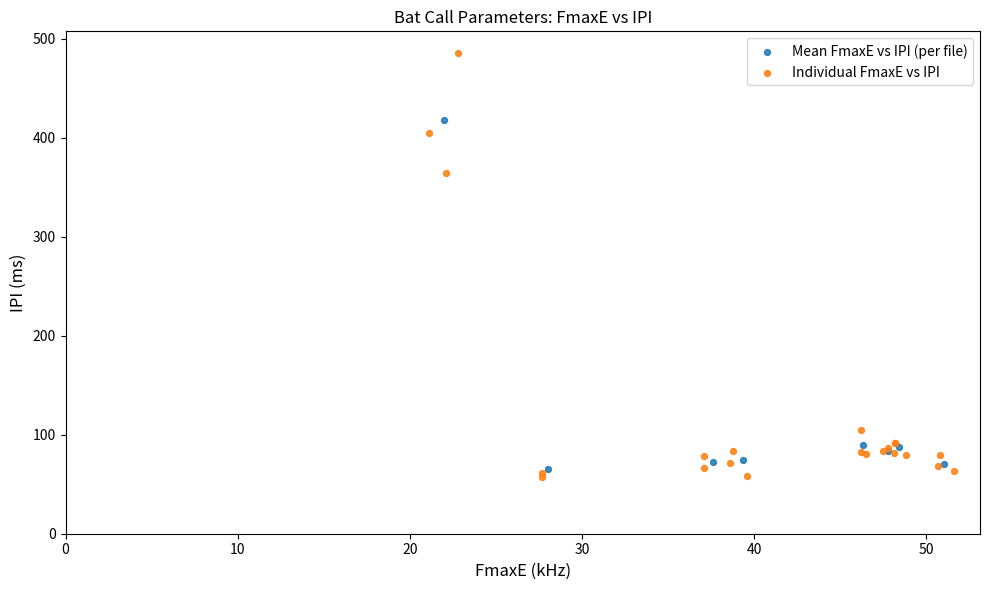

Which series has the largest Y range (max minus min)?

Individual FmaxE vs IPI